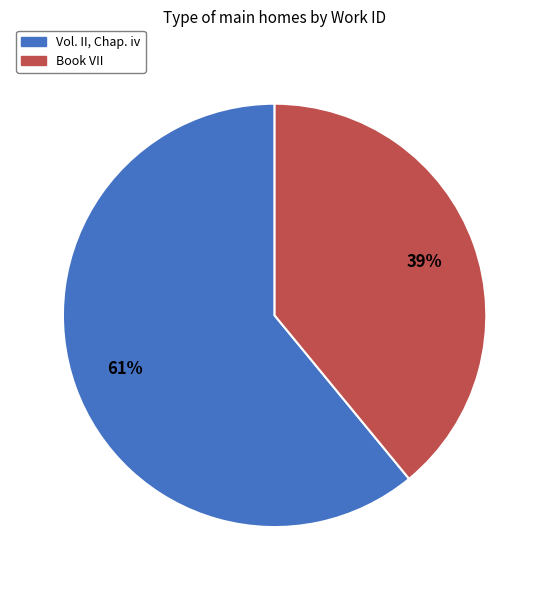

True or false: Vol. II, Chap. iv accounts for 61% of the total.

True